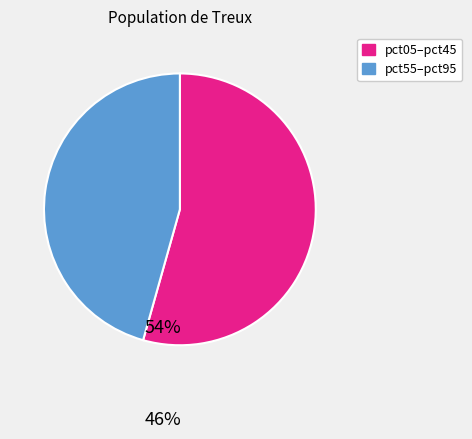

Is there a majority slice in this chart?

Yes